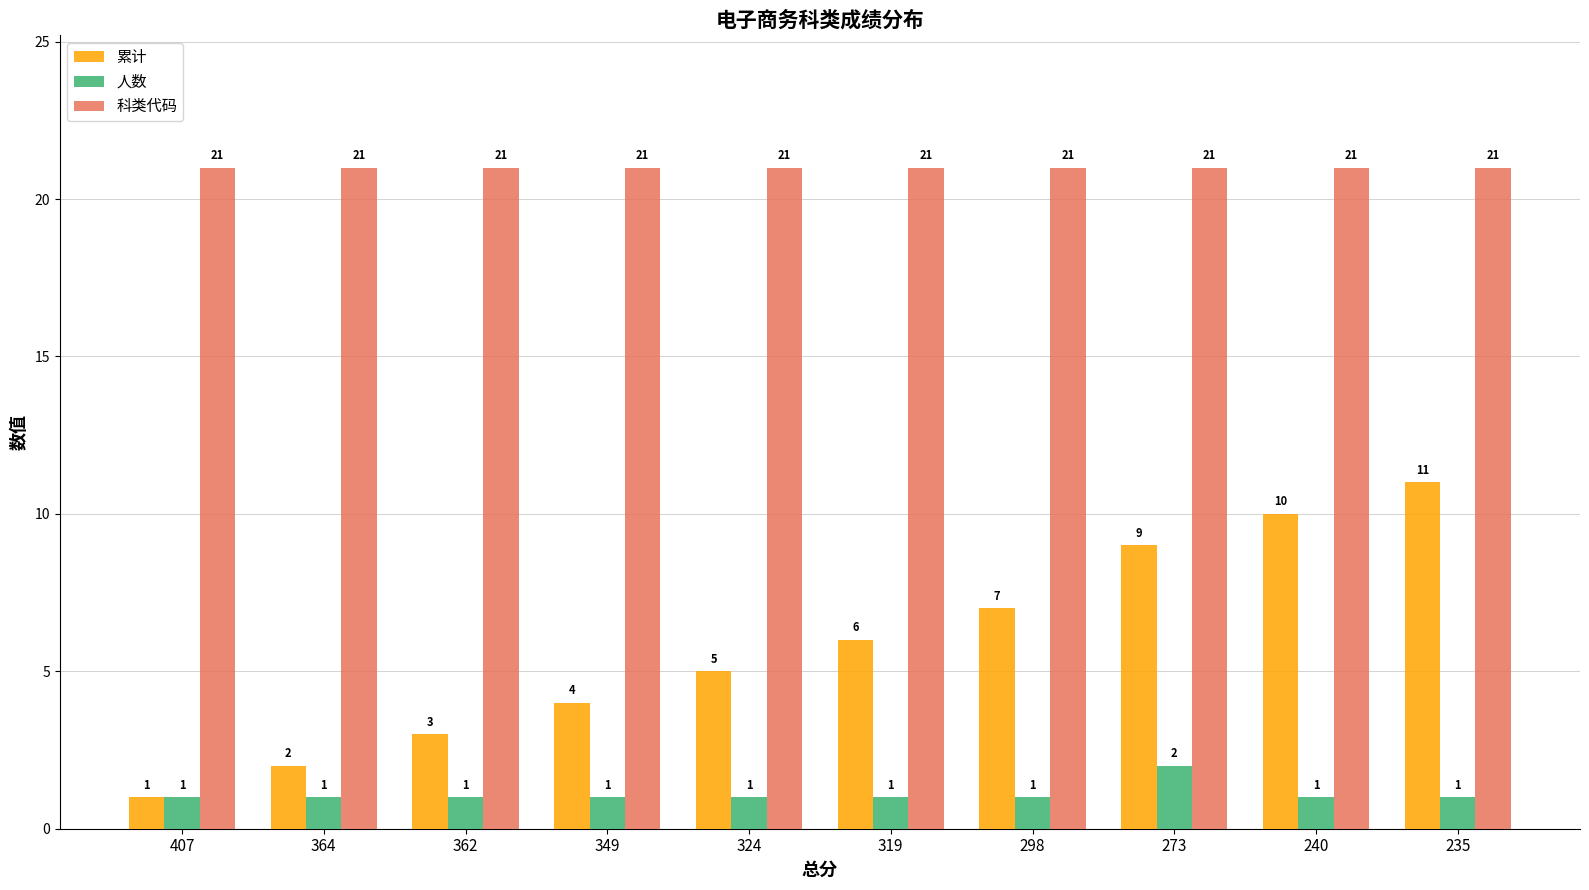

At how many categories does at least one series exceed 14?

10